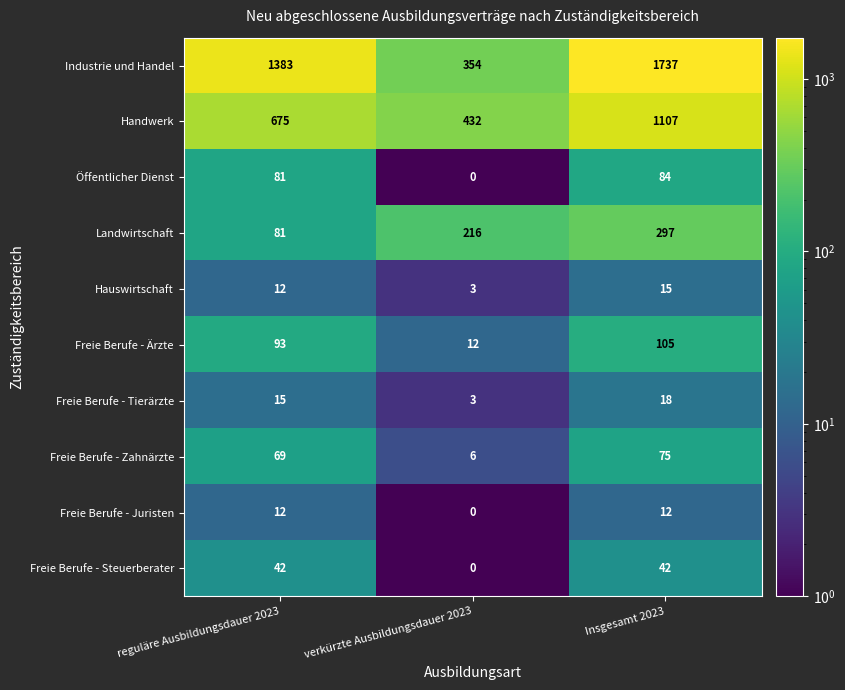

The value of Freie Berufe - Zahnärzte at Insgesamt 2023 is 75. True or false?

True